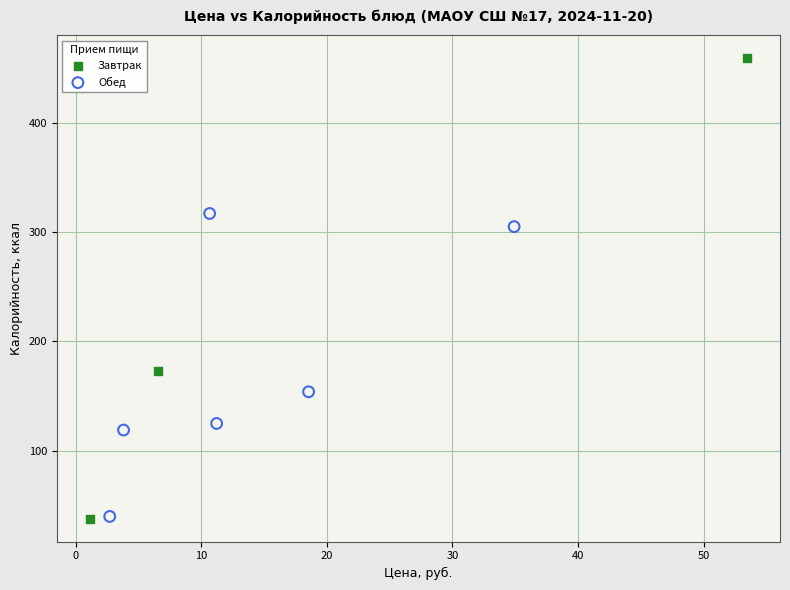

Which series has the largest Y range (max minus min)?

Завтрак